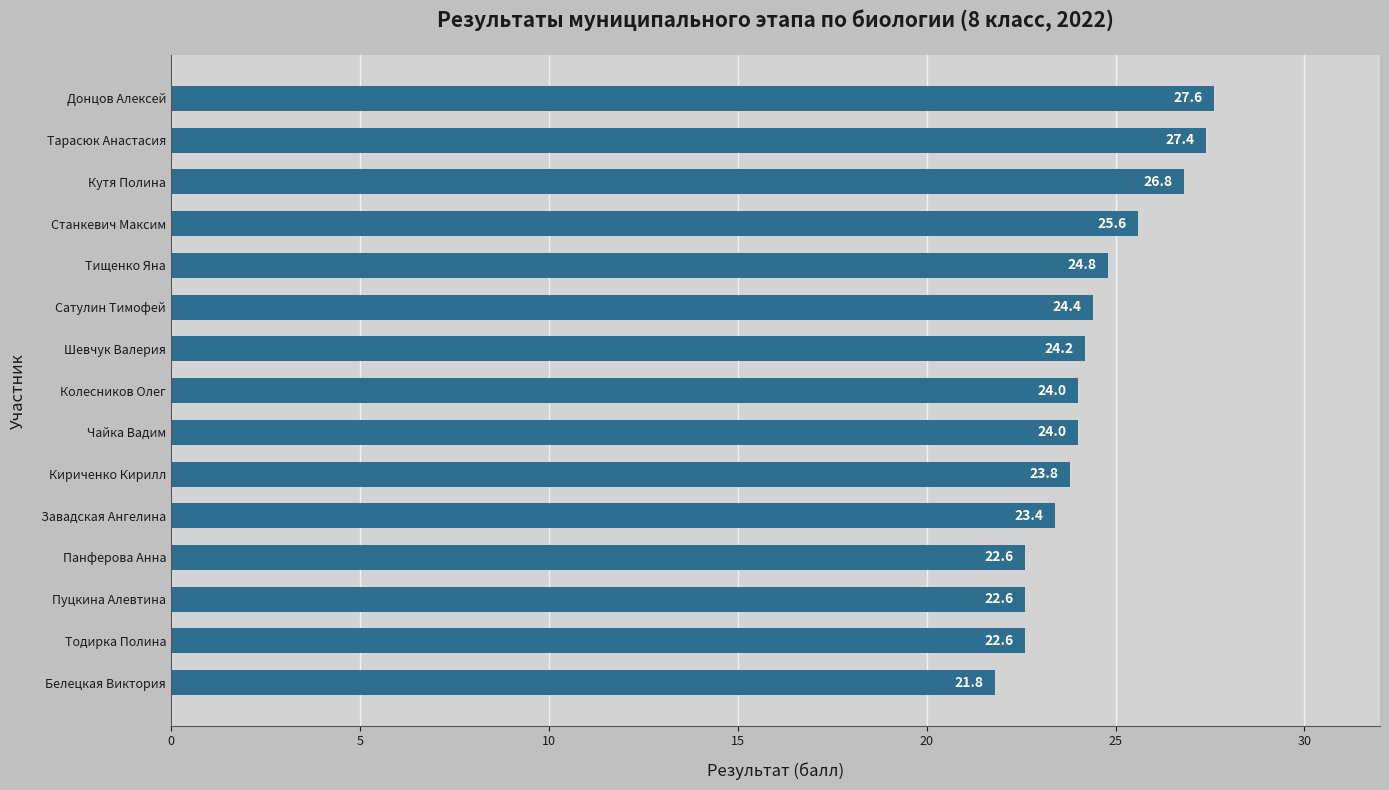

What is the change in value from Пуцкина Алевтина to Сатулин Тимофей?

+1.8